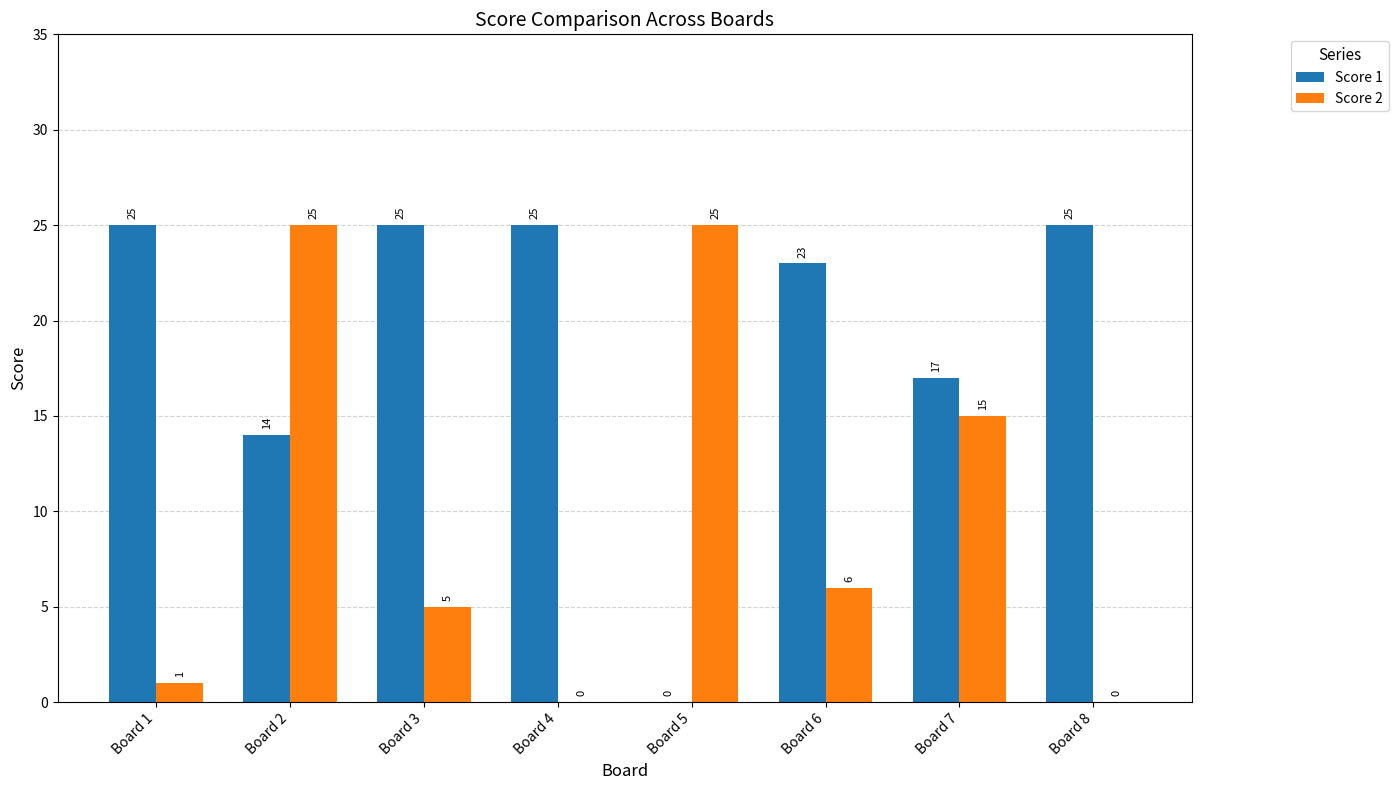

The Score 2 series shows 6 at Board 6. True or false?

True